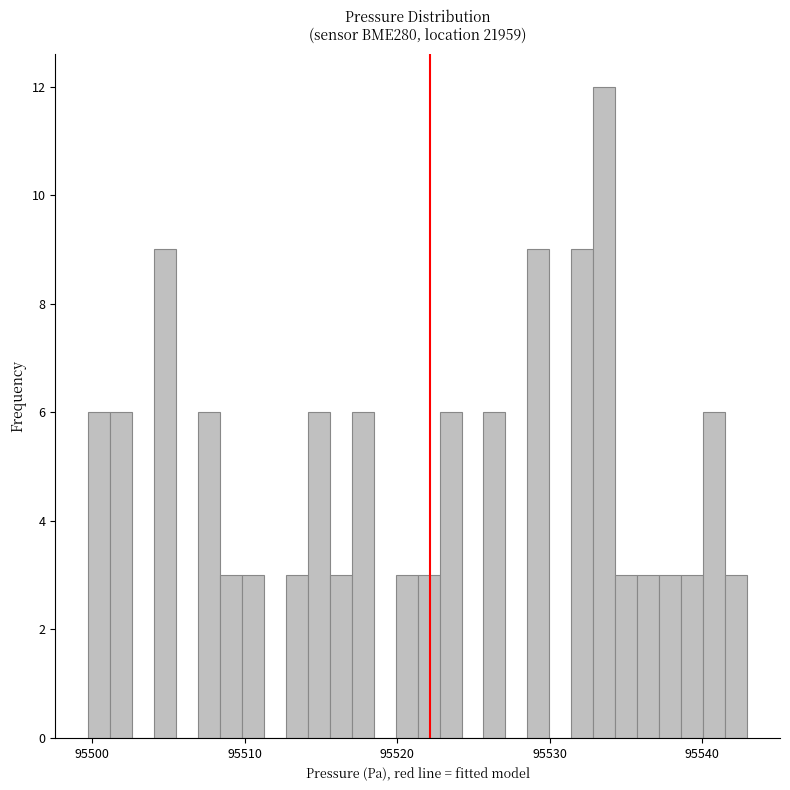

Read against the x-axis, roughly where is the centre of the tallest bar?

95534